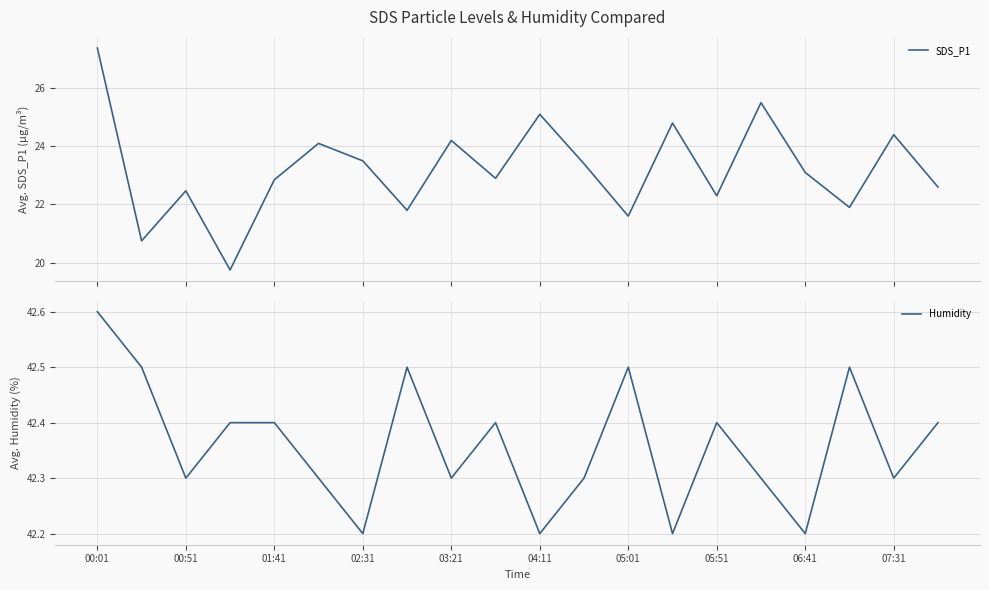

At which category does the chart reach its peak across all series?

00:01